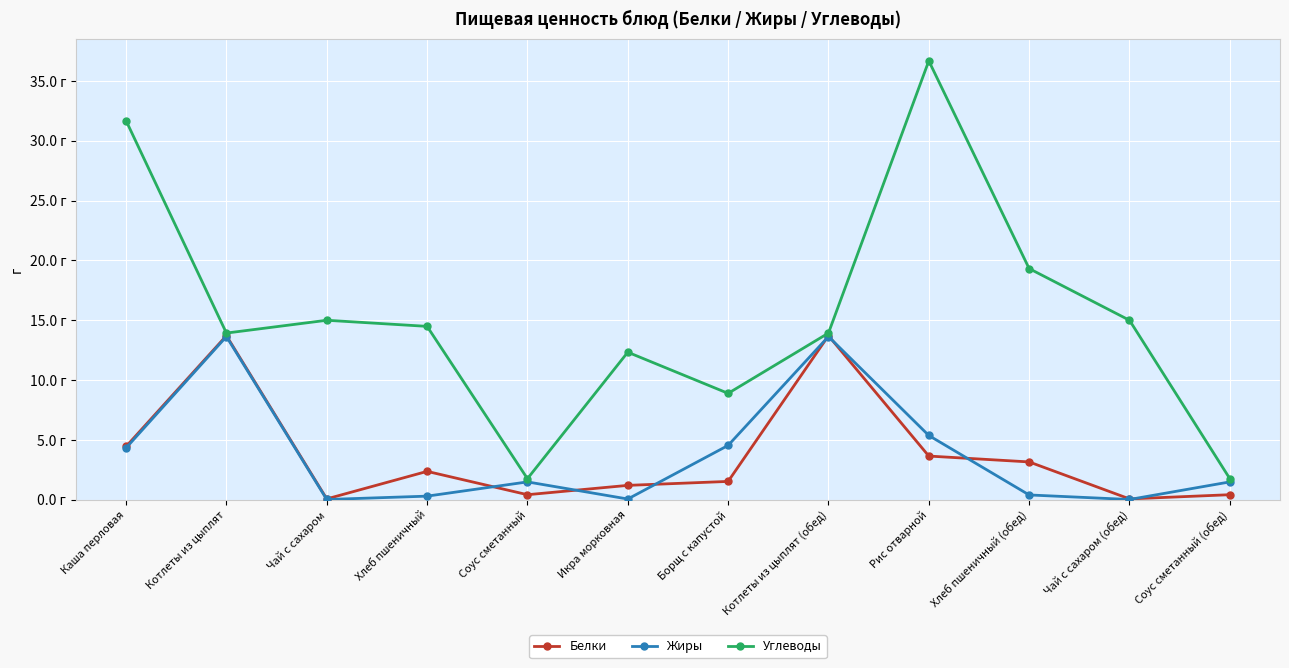

Which series has the largest total across all categories?

Углеводы